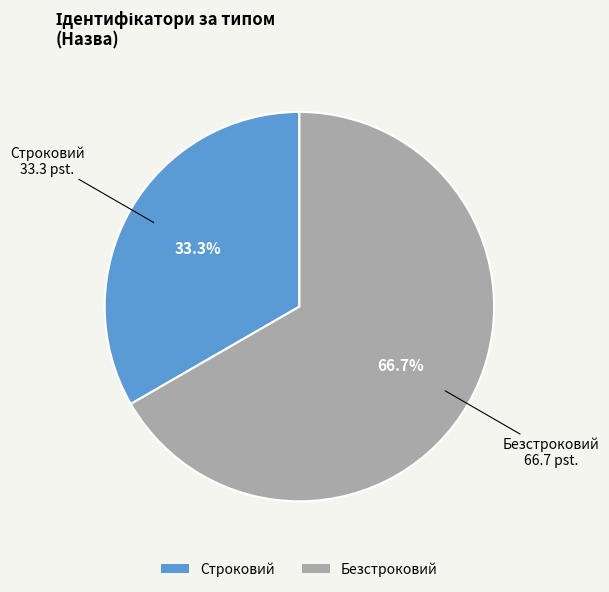

What percentage is the Строковий slice, to the nearest percent?

33%